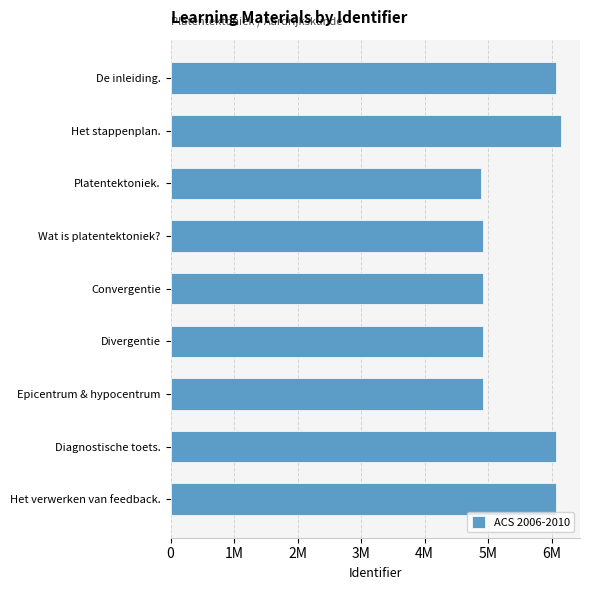

What is the greatest value displayed?

6139428